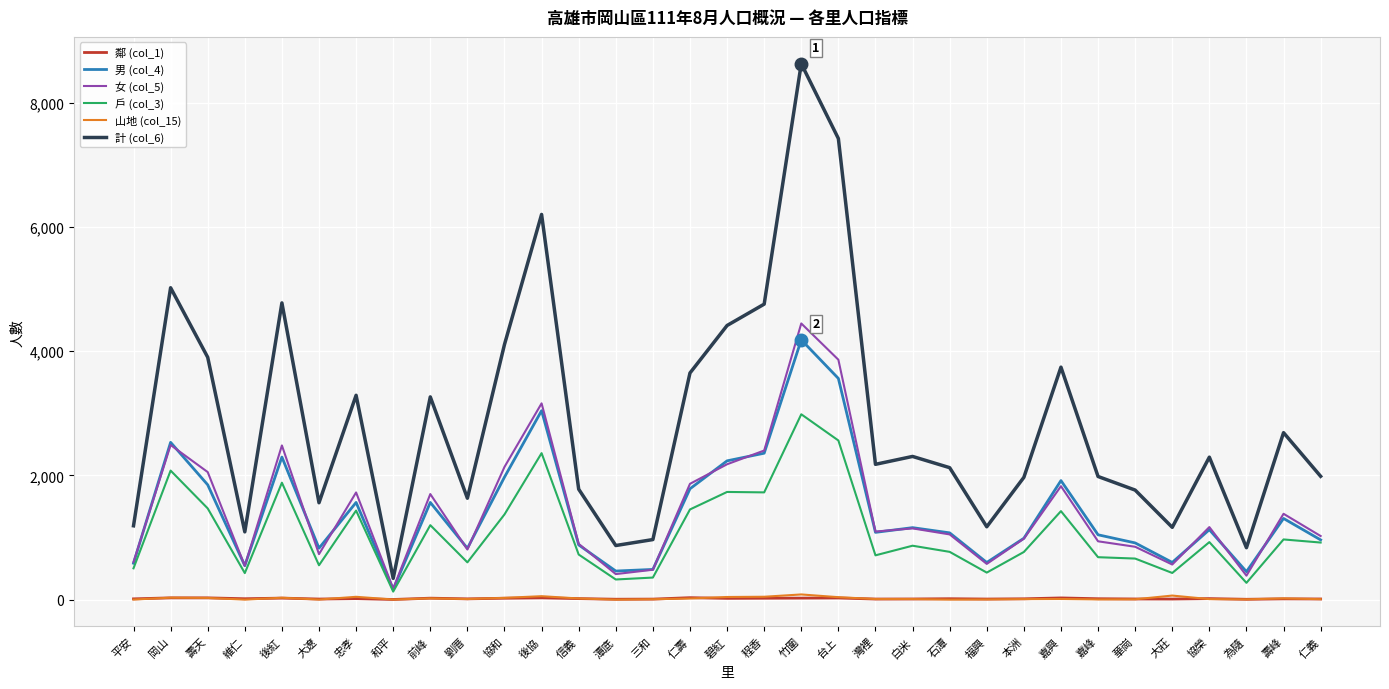

Where does the 計 (col_6) series first go above 2179?

岡山